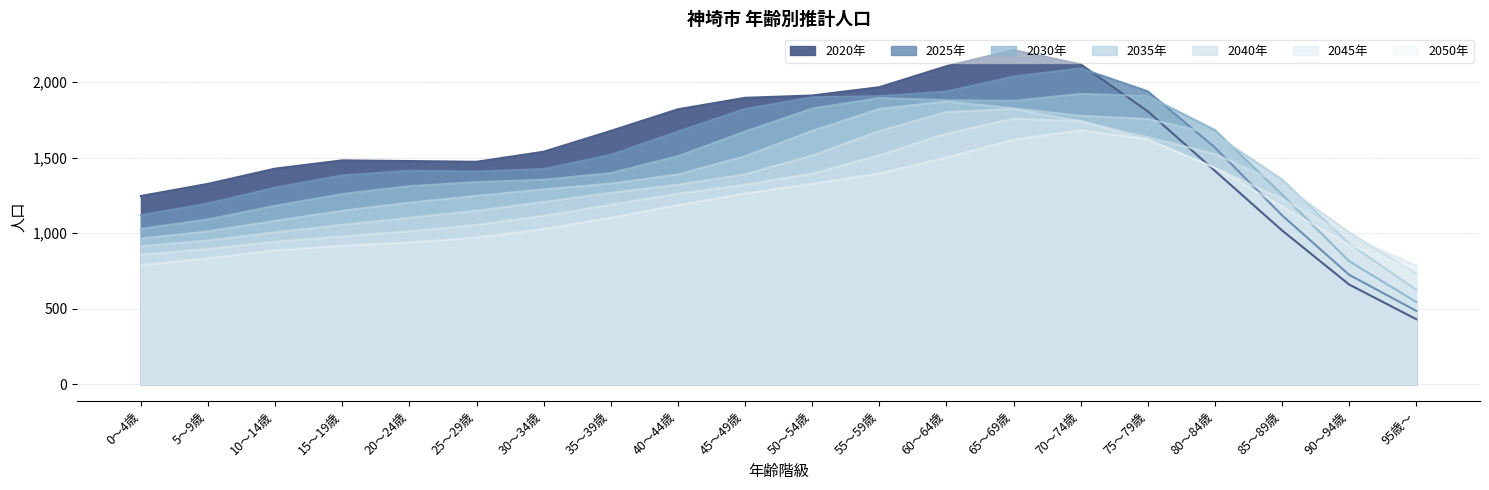

True or false: 2050年 has a value of 2149.5 at 75～79歳.

False